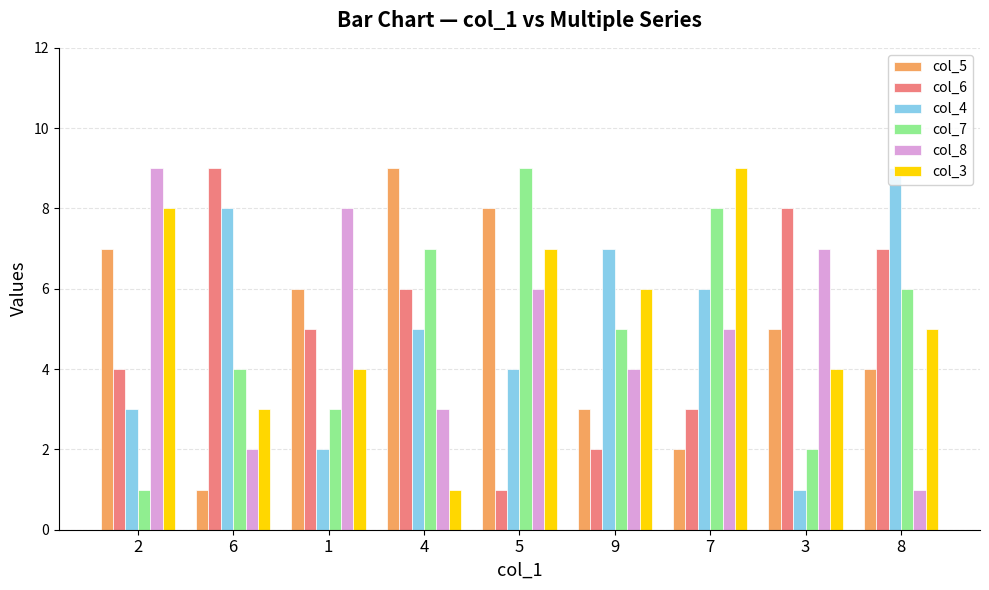

What are all the series names shown in the legend?

col_5, col_6, col_4, col_7, col_8, col_3